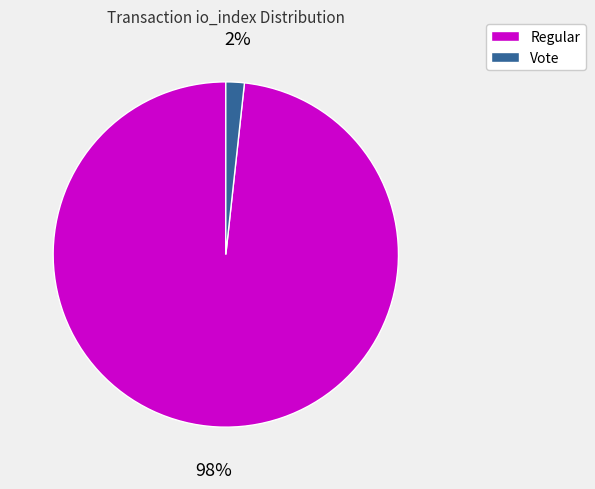

Which slice is the smallest?

Vote